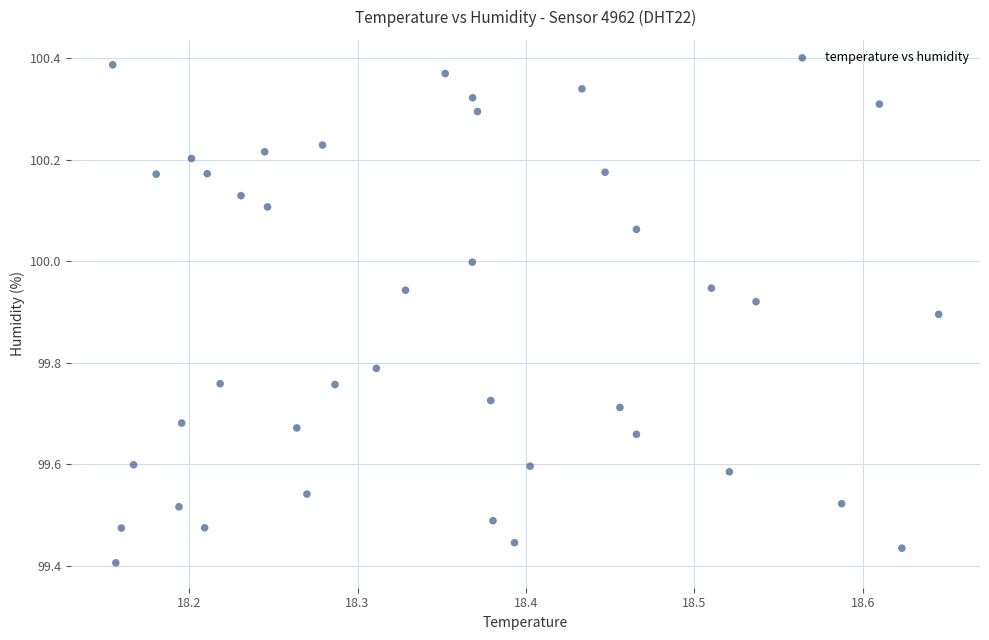

What is the range of Y values (max minus min)?

1.0